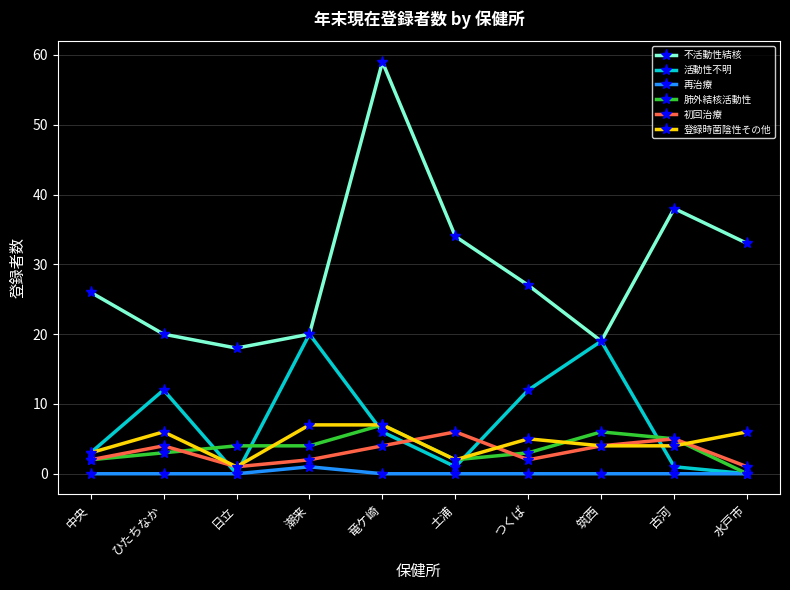

Read the 肺外結核活動性 value at つくば.

3